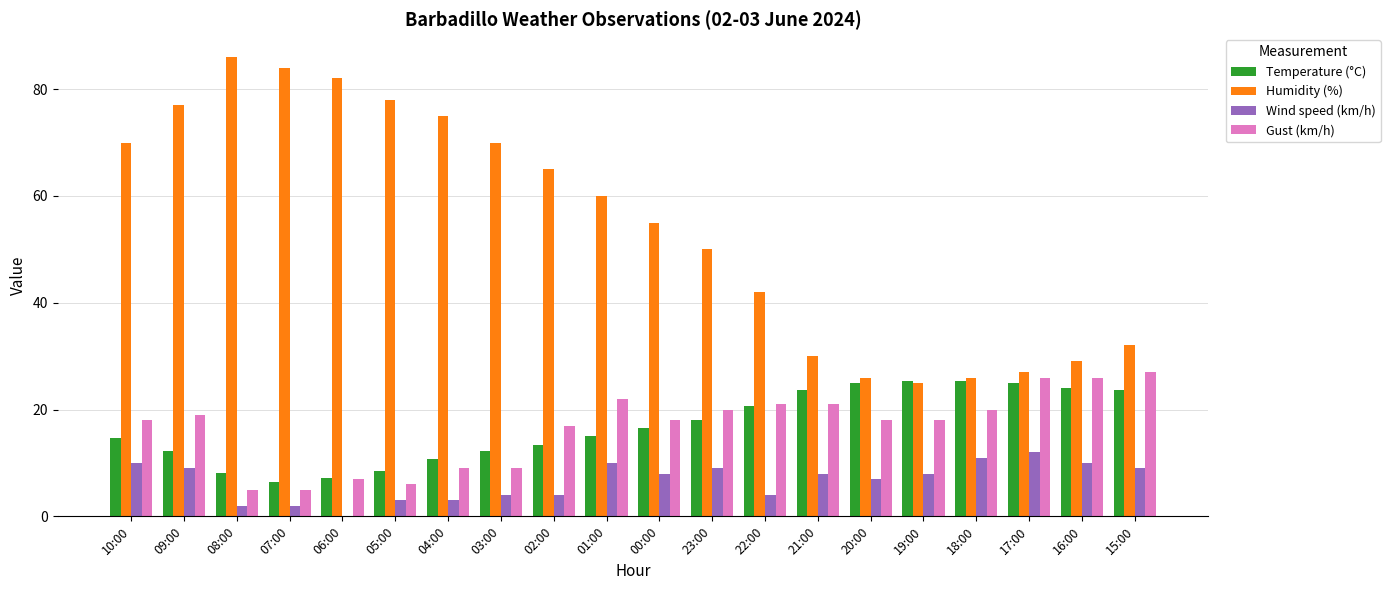

Which series has the largest range (max minus min)?

Humidity (%)